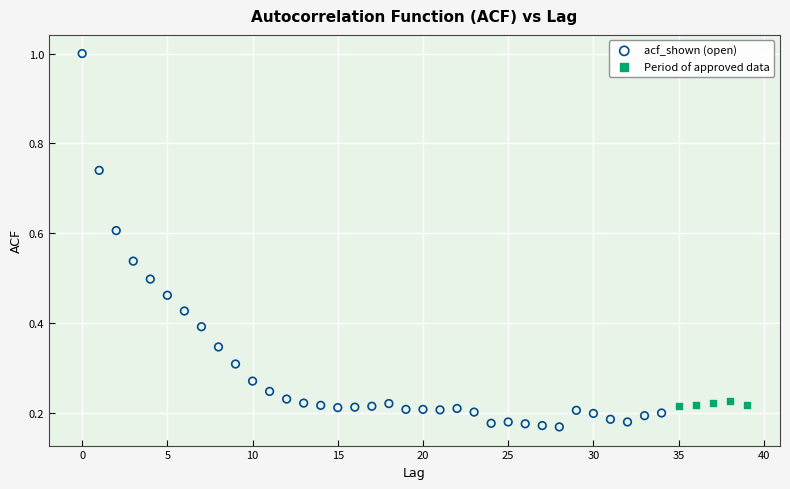

Which series has the largest Y range (max minus min)?

acf_shown (open)